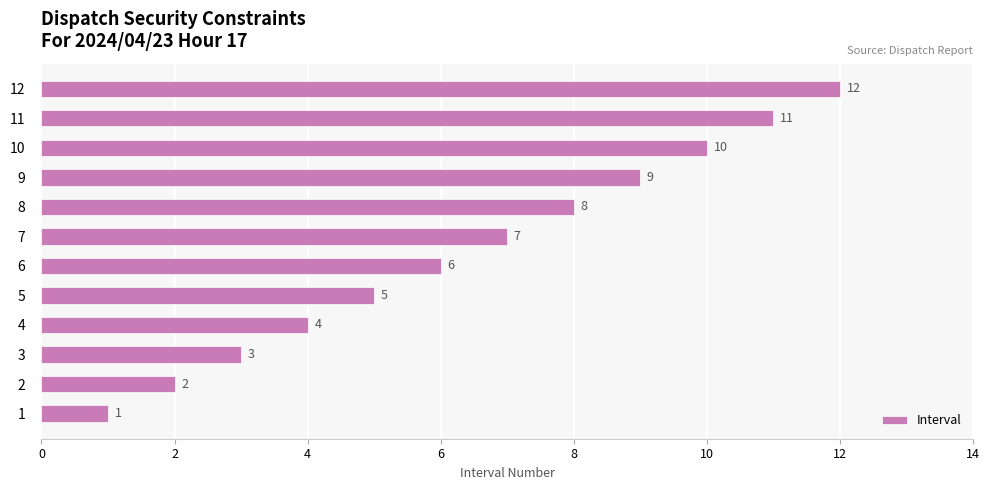

Count the number of categories in the chart.

12